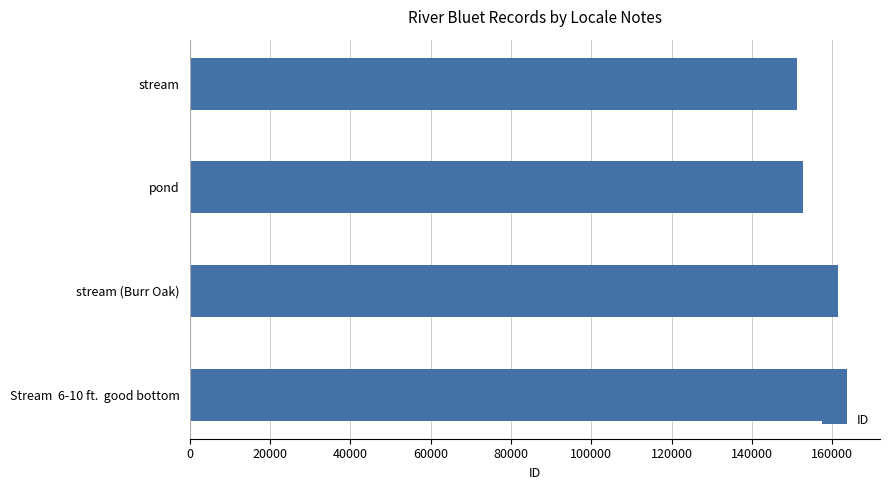

How many data points are less than 161533?

2